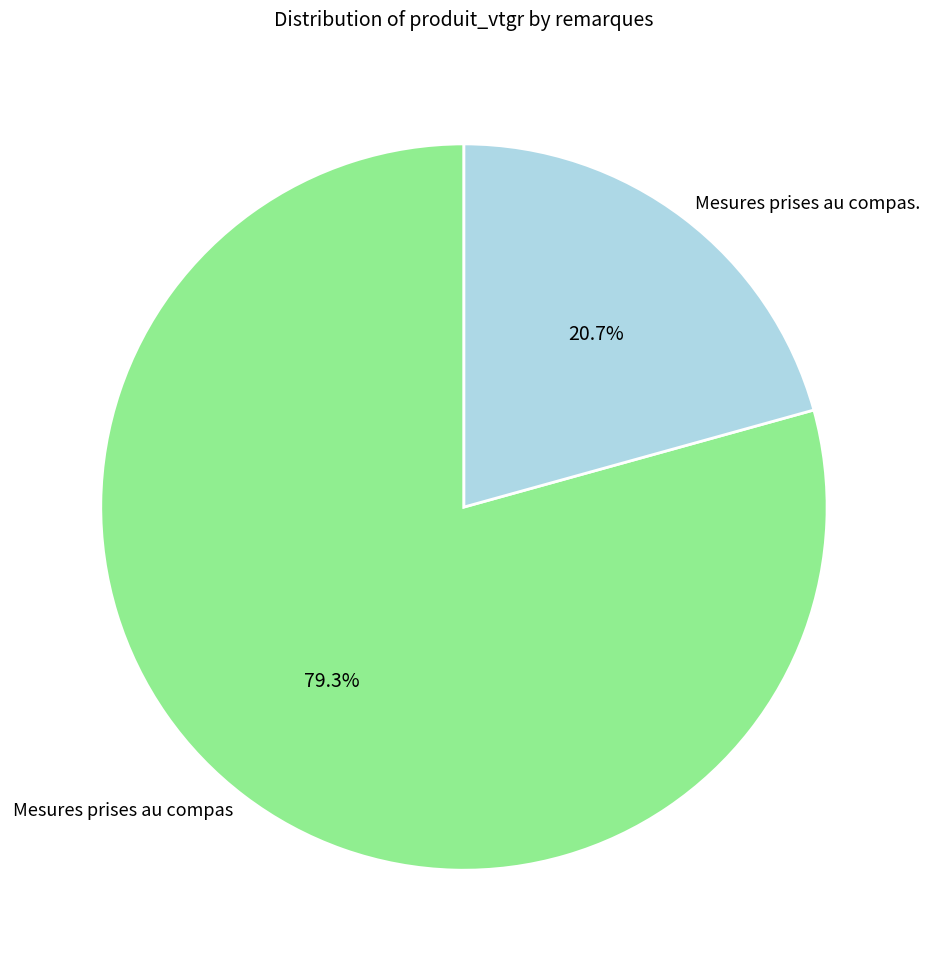

How many segments does this pie chart have?

2